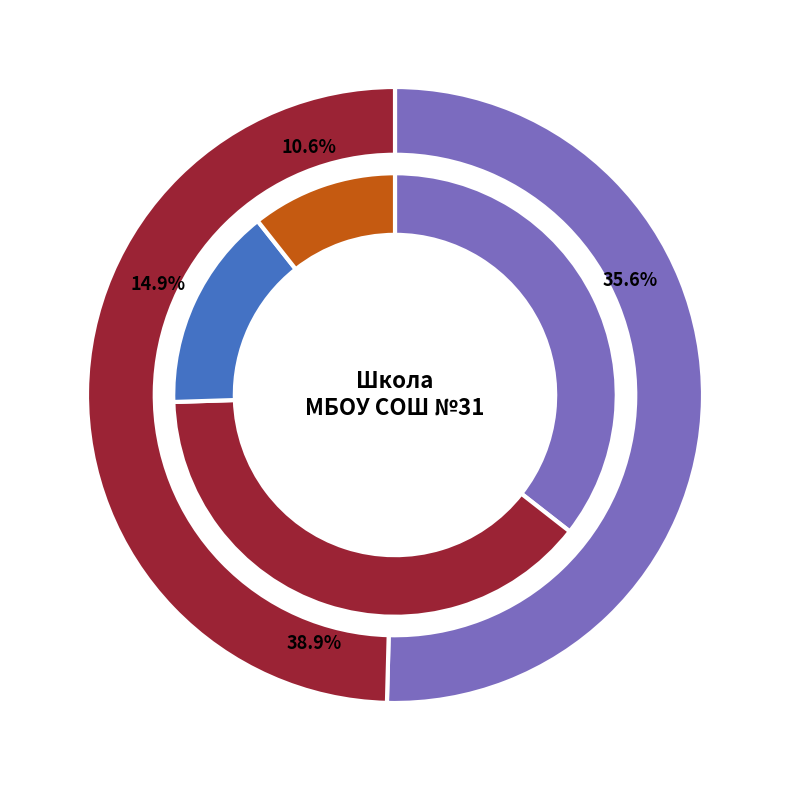

What percentage is the Белки slice, to the nearest percent?

15%